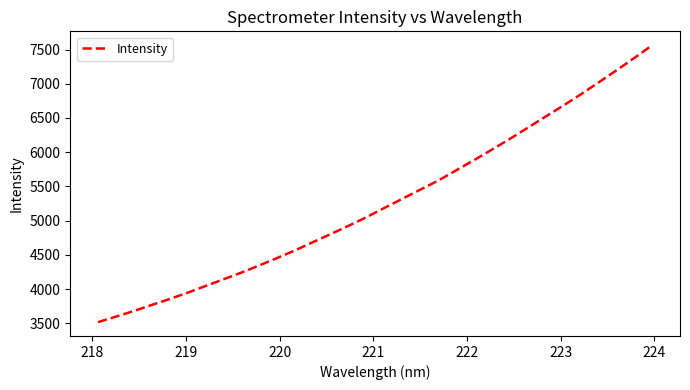

What is the smallest value displayed?

3519.3